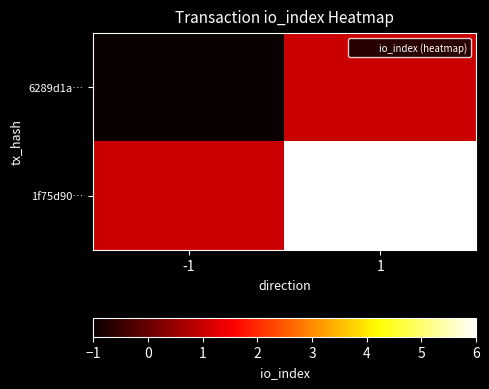

Reading left to right, list all the values displayed in this chart.

6289d1a…: -1=-1	1=1
1f75d90…: -1=1	1=6